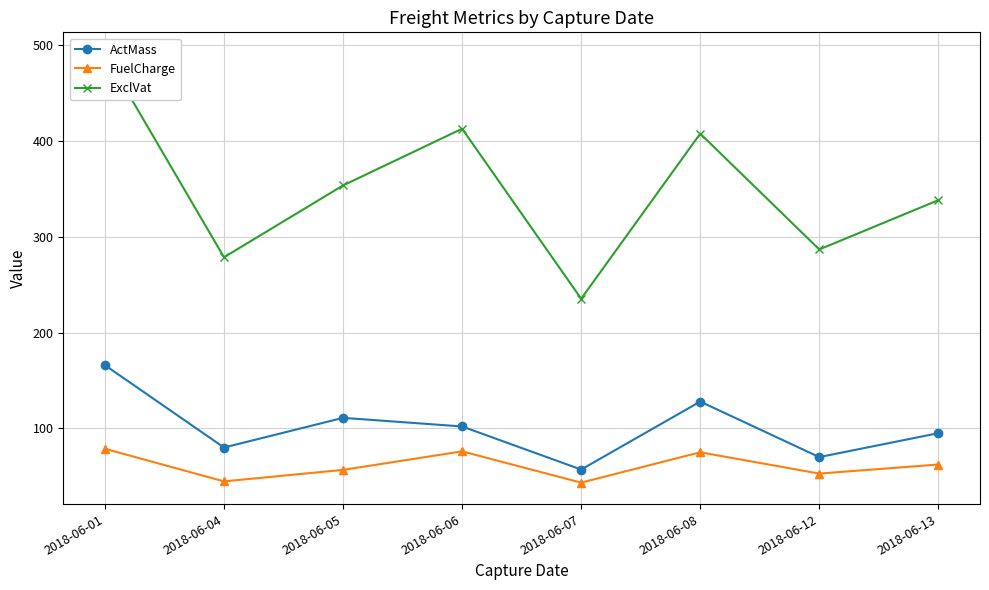

True or false: ExclVat has more than 2 points higher than both neighbors.

False